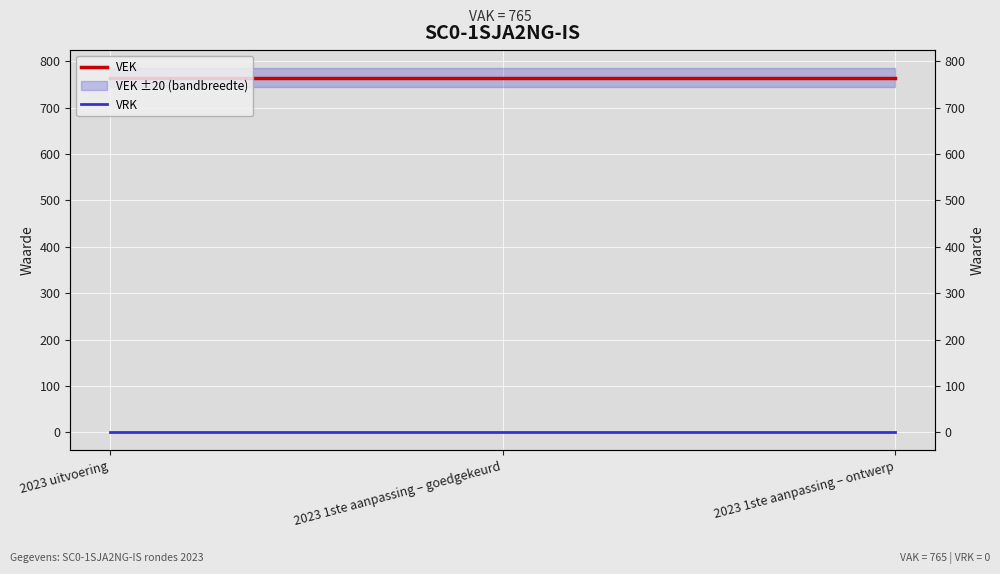

Rank the series by their average value, from highest to lowest.

VEK, VRK